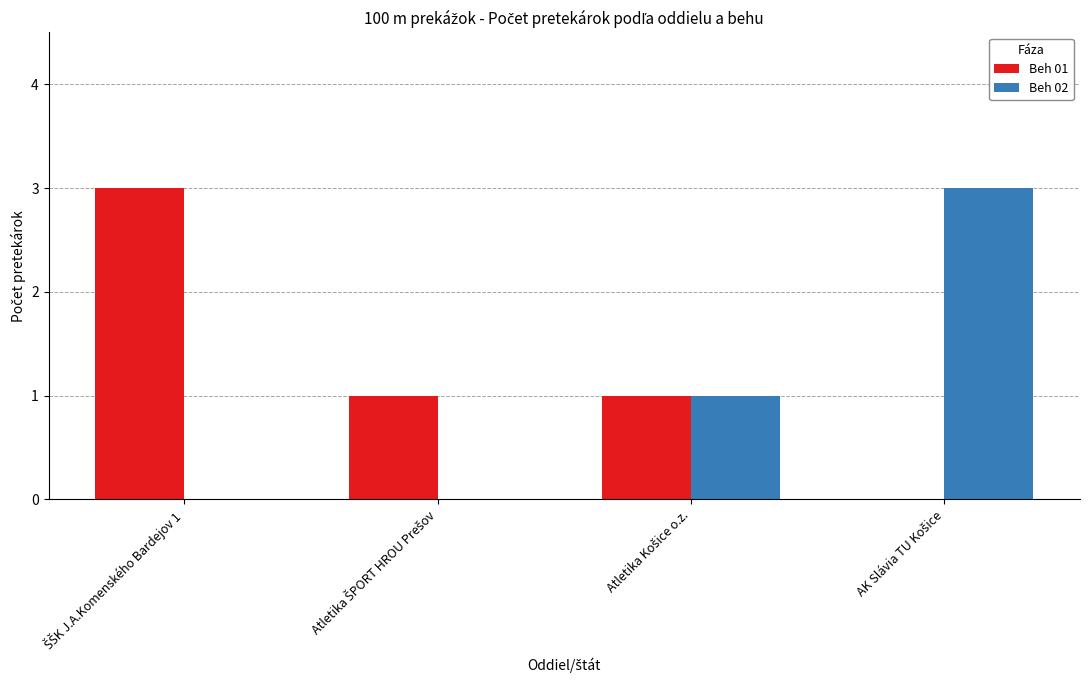

Does the chart contain stacked bars?

No